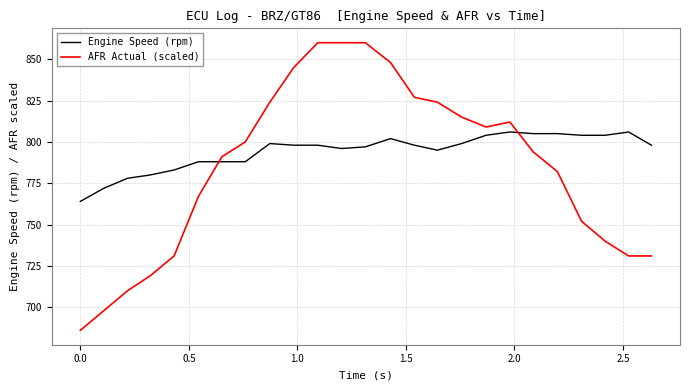

How many intersections are there between AFR Actual (scaled) and Engine Speed (rpm)?

2